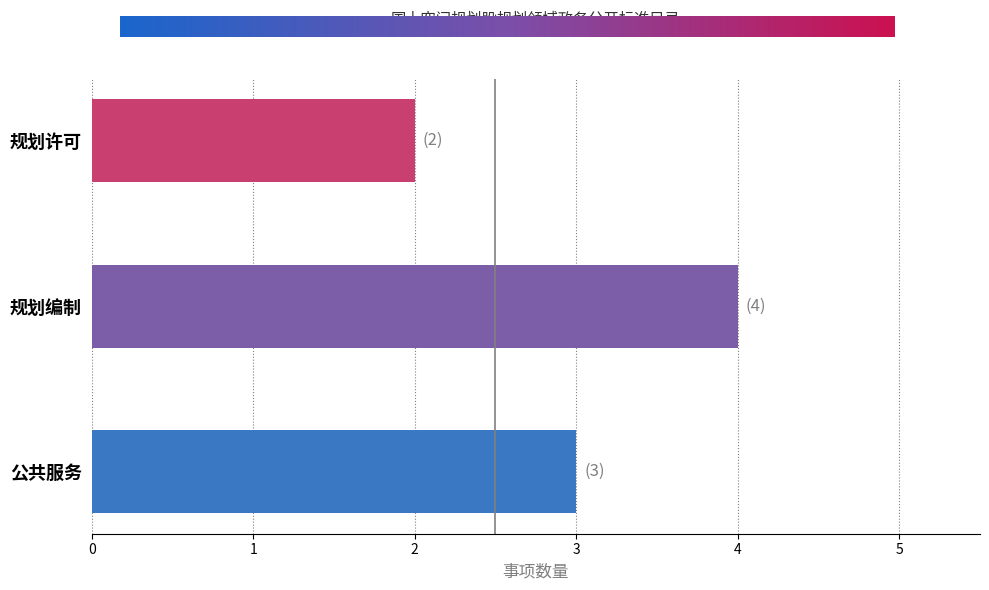

How many series are shown in this chart?

1